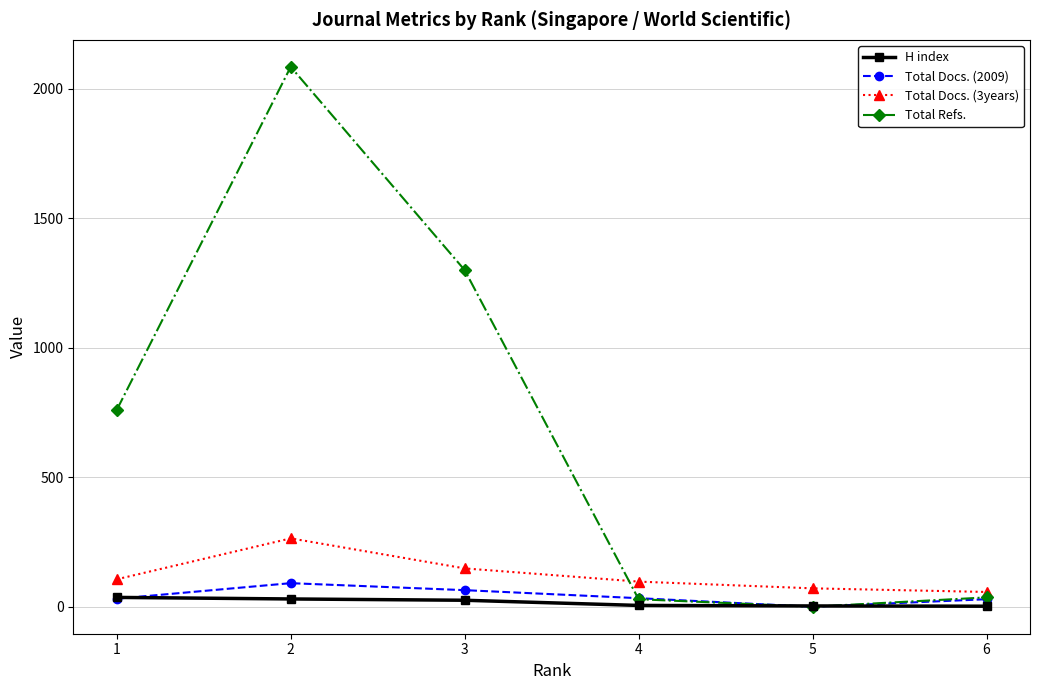

Between 1 and 5, which series saw the biggest shift?

Total Refs.